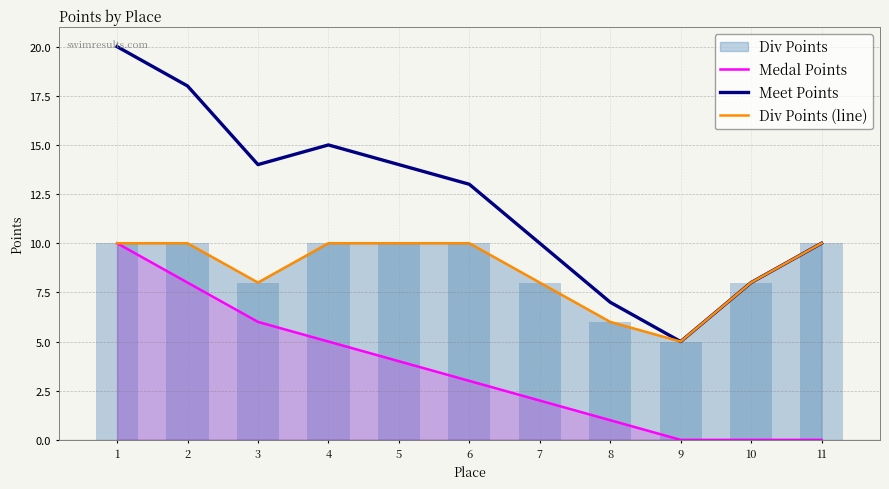

Reading right to left, transcribe all the data shown in this chart.

Medal Points: 0	0	0	1	2	3	4	5	6	8	10
Meet Points: 10	8	5	7	10	13	14	15	14	18	20
Div Points (line): 10	8	5	6	8	10	10	10	8	10	10